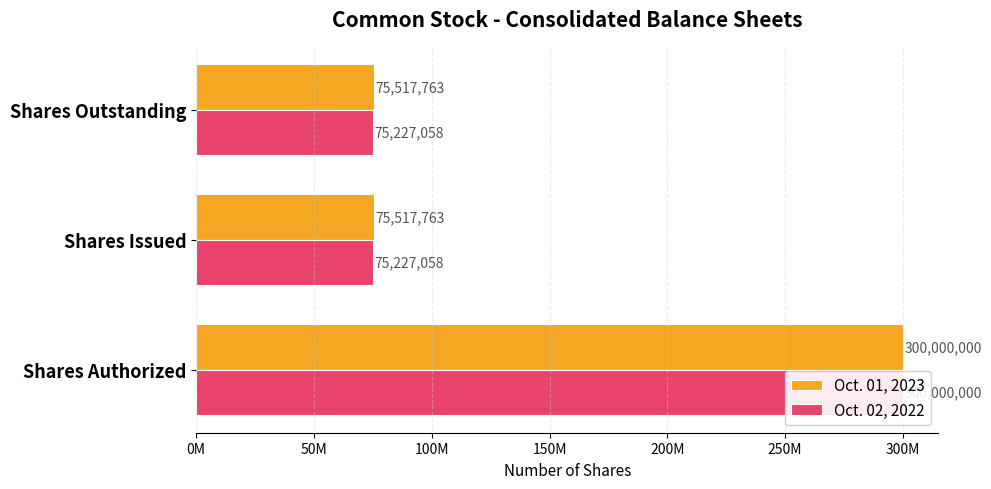

The value of Oct. 01, 2023 at Shares Authorized is 506074470. True or false?

False